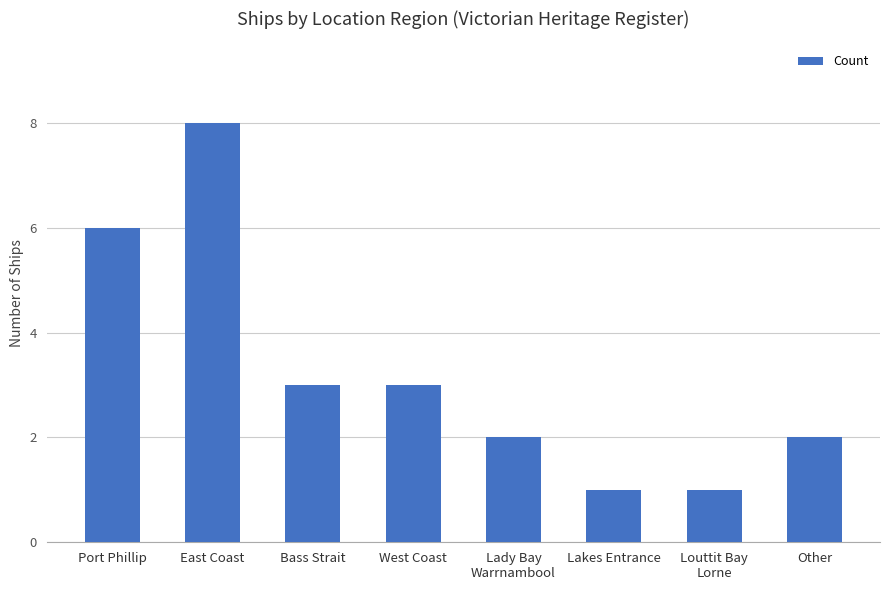

The chart shows a value of 1 at Lakes Entrance. True or false?

True